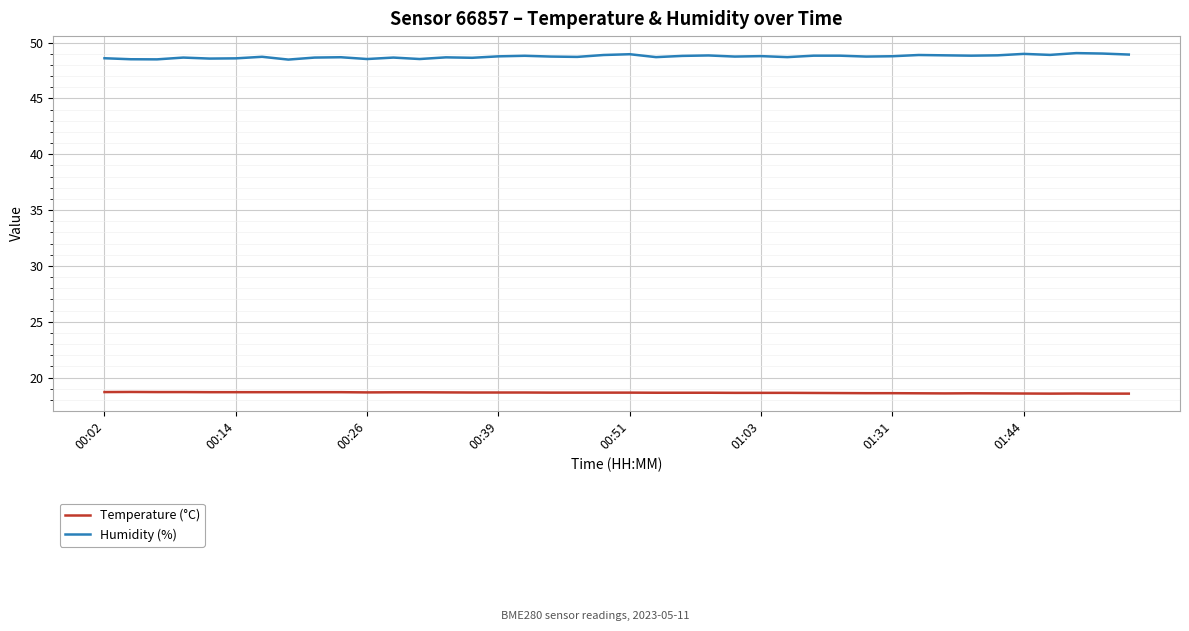

Which series has the largest total across all categories?

Humidity (%)